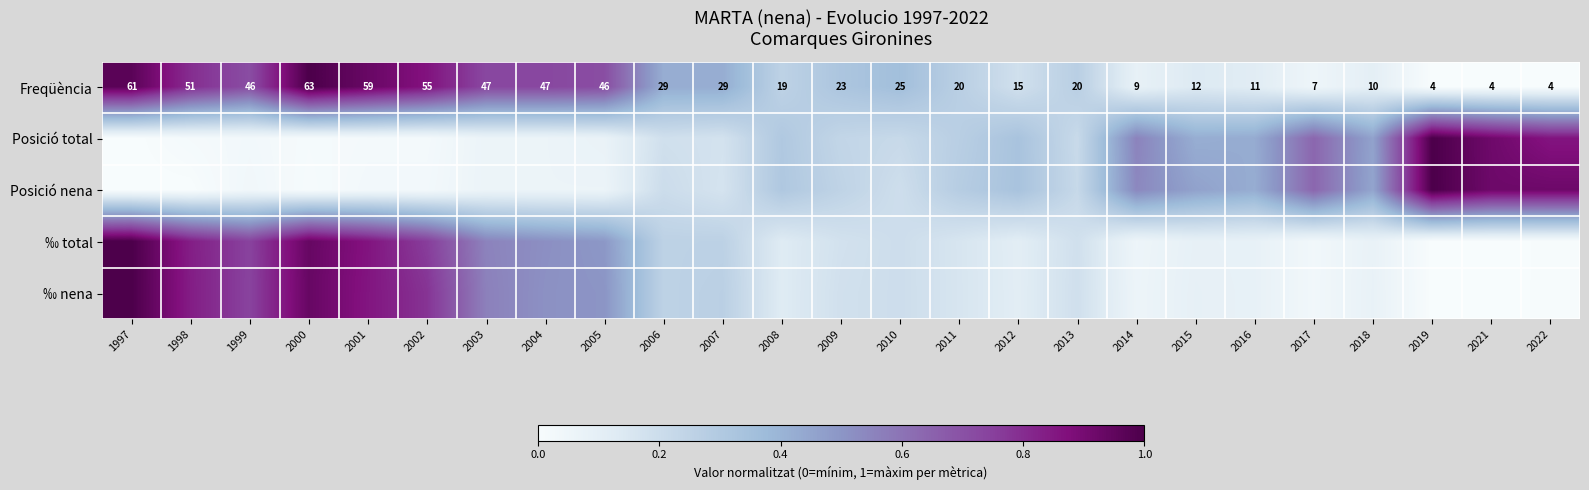

The Posició total series shows 0.5 at 2012. True or false?

False